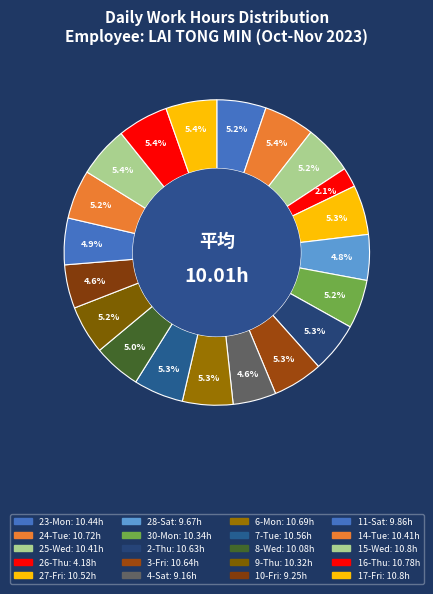

Is it true that 14-Tue is 14% of the pie?

False